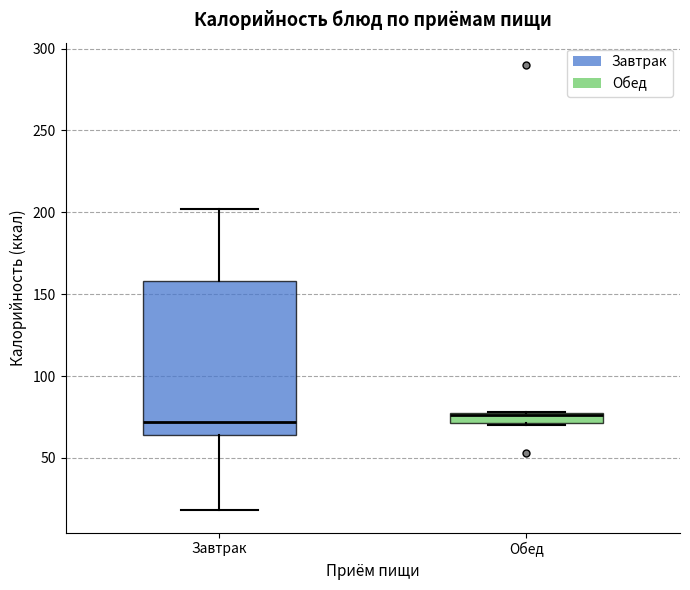

Which box is the tallest, from its lower edge to its upper edge?

Завтрак